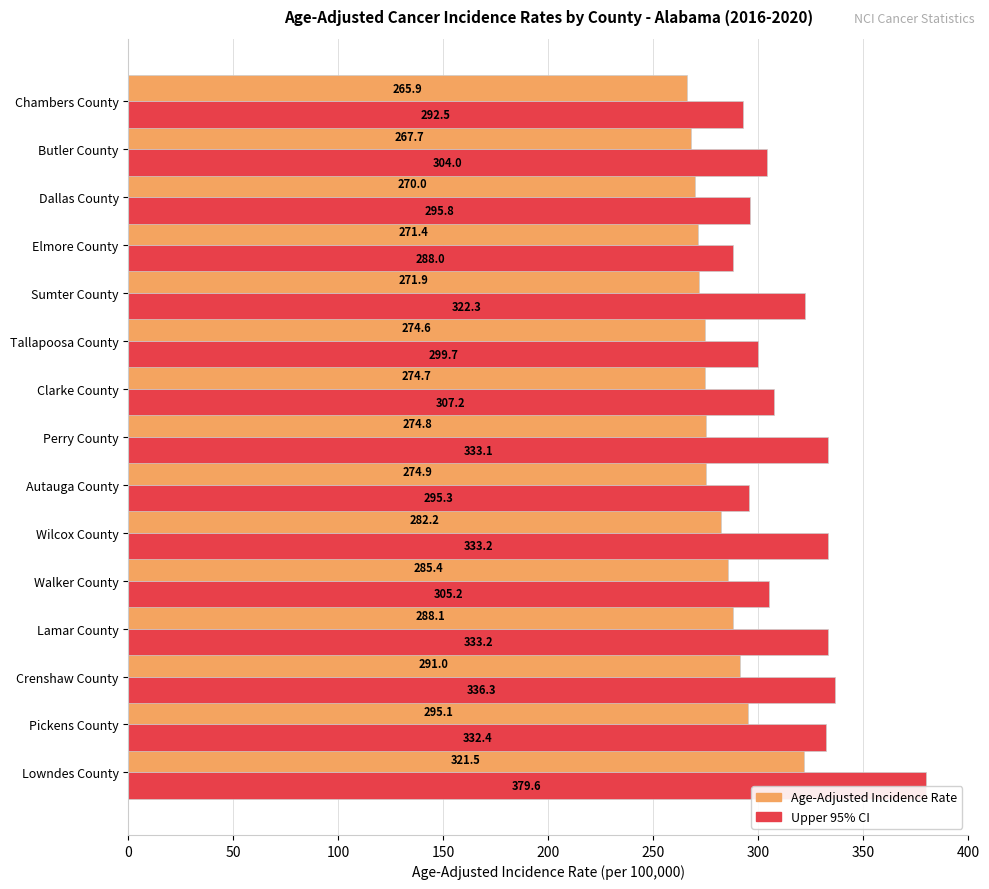

What is the sum of all Age-Adjusted Incidence Rate values?

4209.2